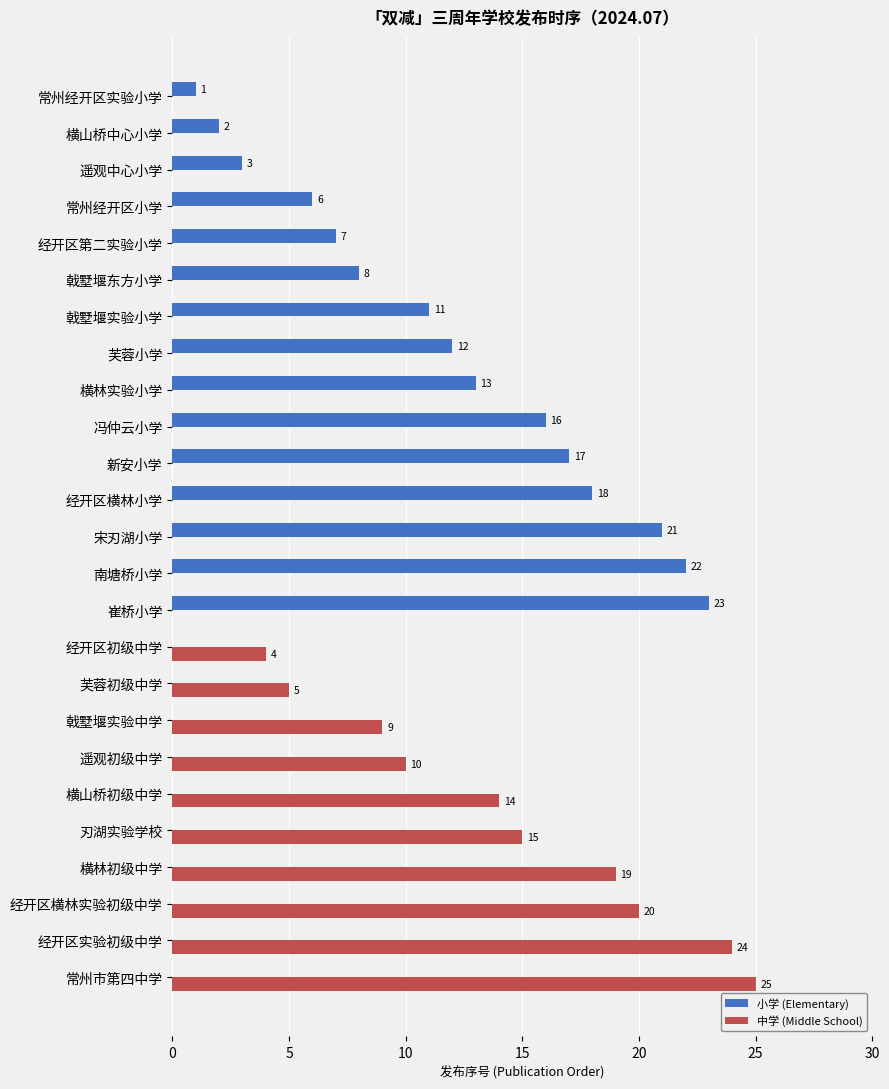

What is the maximum value for 小学 (Elementary)?

23